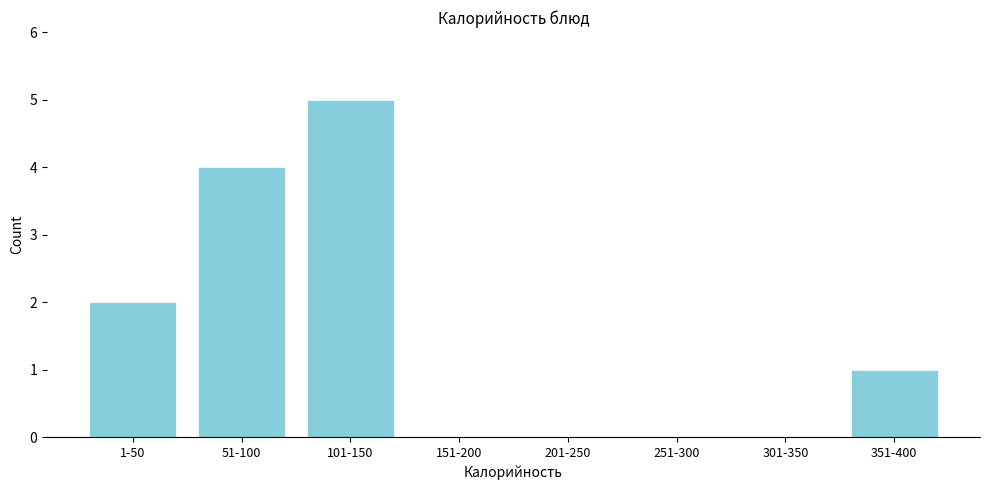

Reading right to left, list all the values displayed in this chart.

351-400=1	301-350=0	251-300=0	201-250=0	151-200=0	101-150=5	51-100=4	1-50=2